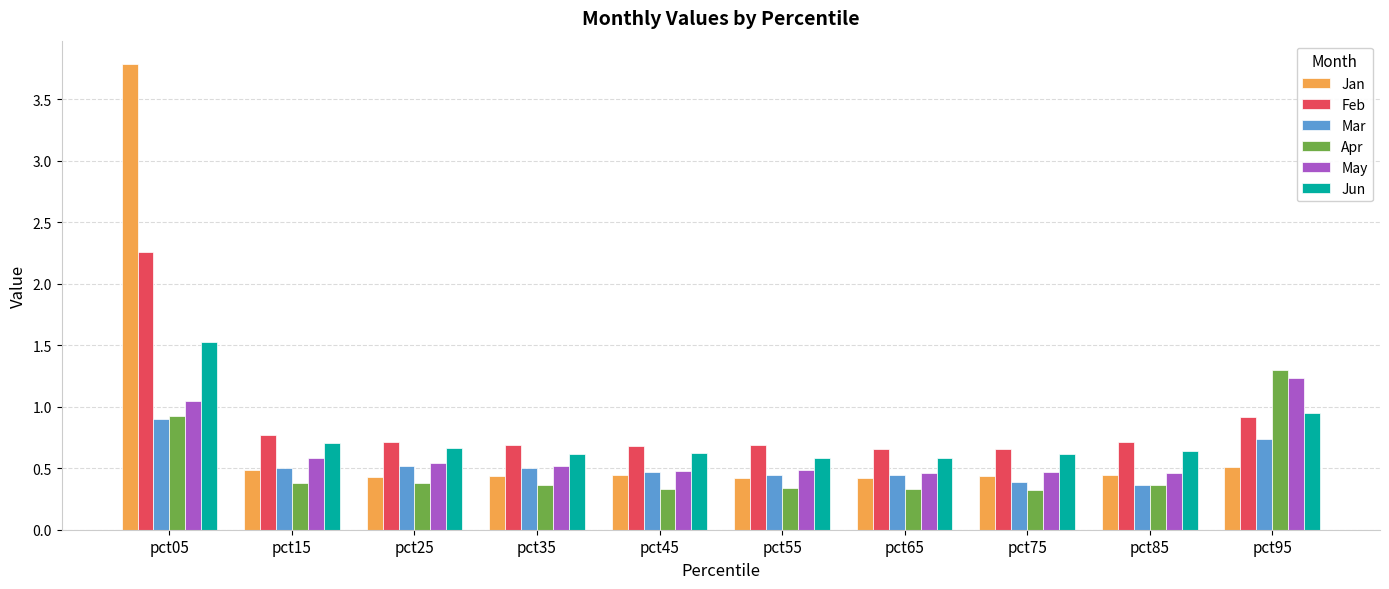

What is the spread (max minus min) of values at pct45?

0.3